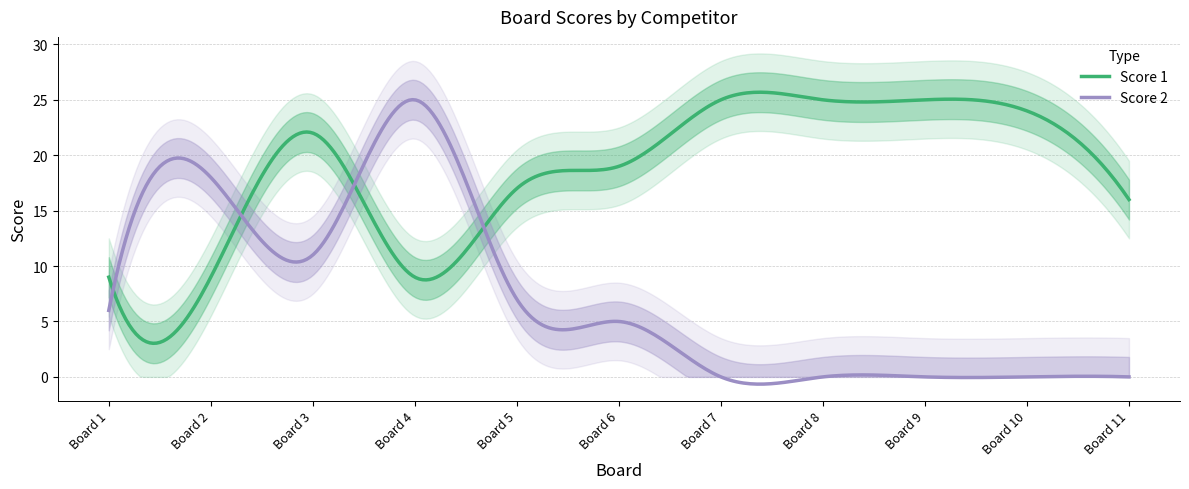

What is the sum of all Score 1 values?

5579.9